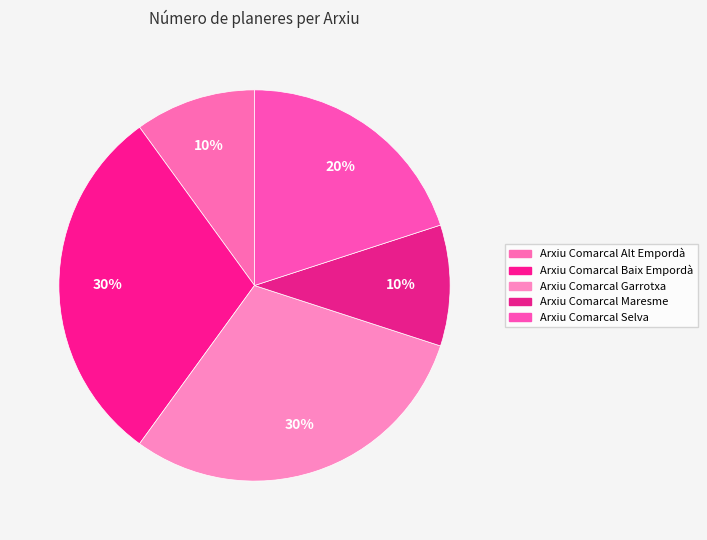

How many segments does this pie chart have?

5